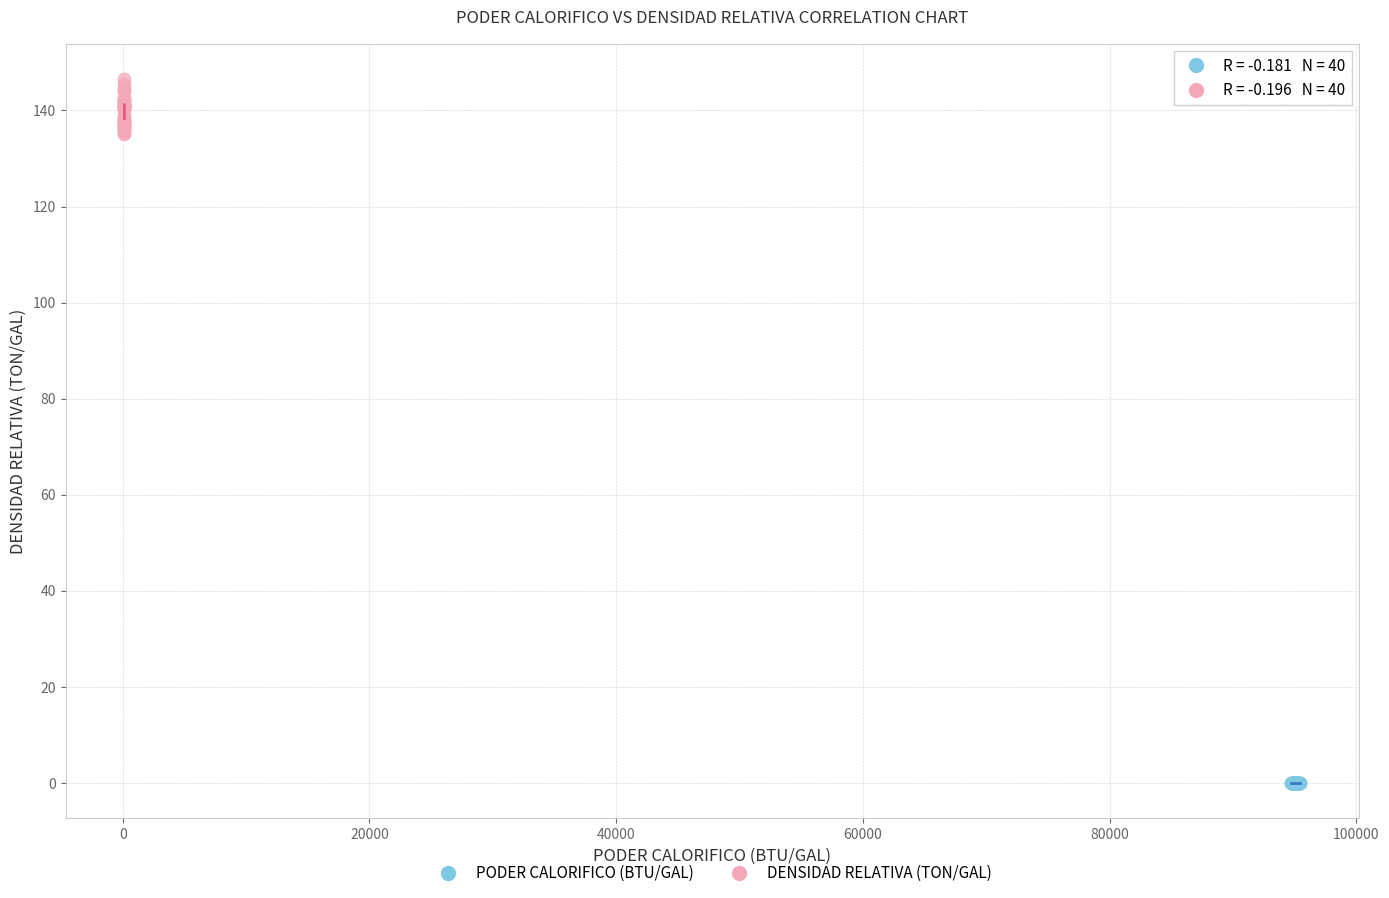

What are all the series names shown in the legend?

PODER CALORIFICO (BTU/GAL), DENSIDAD RELATIVA (TON/GAL)